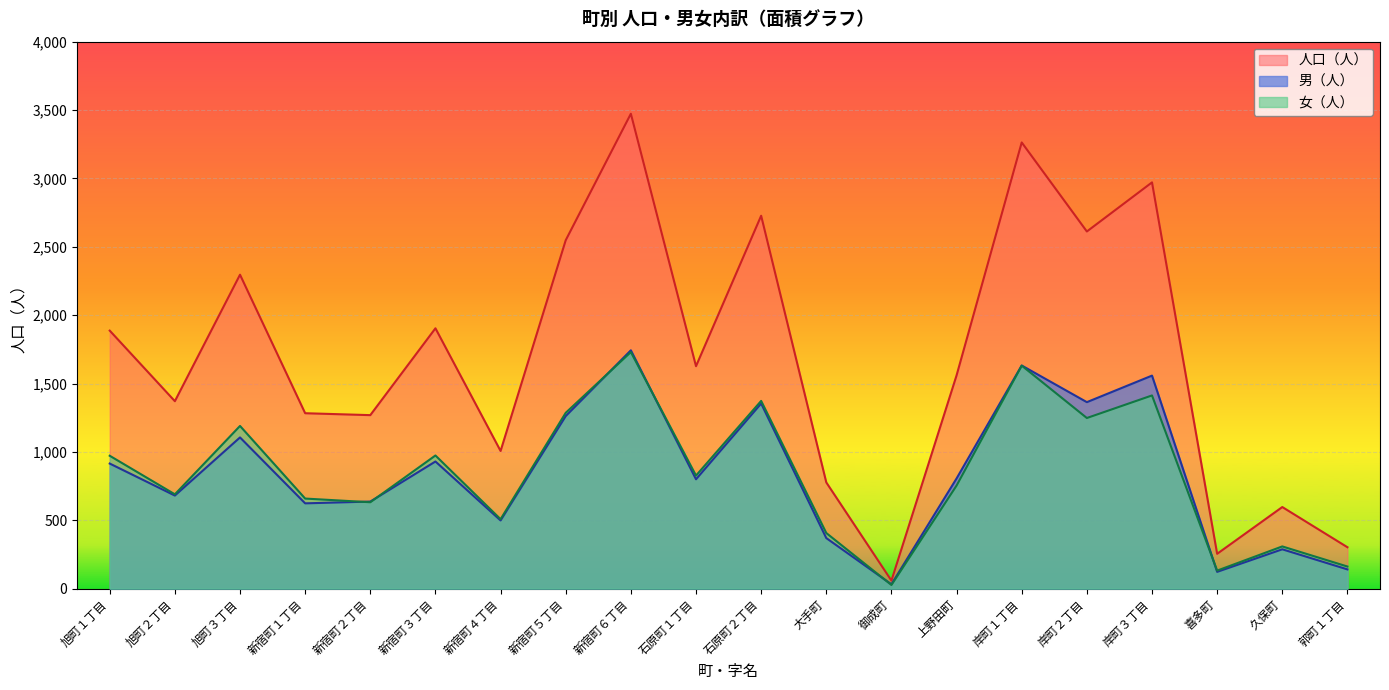

Where is 男（人） nearest to the value 887?

旭町１丁目